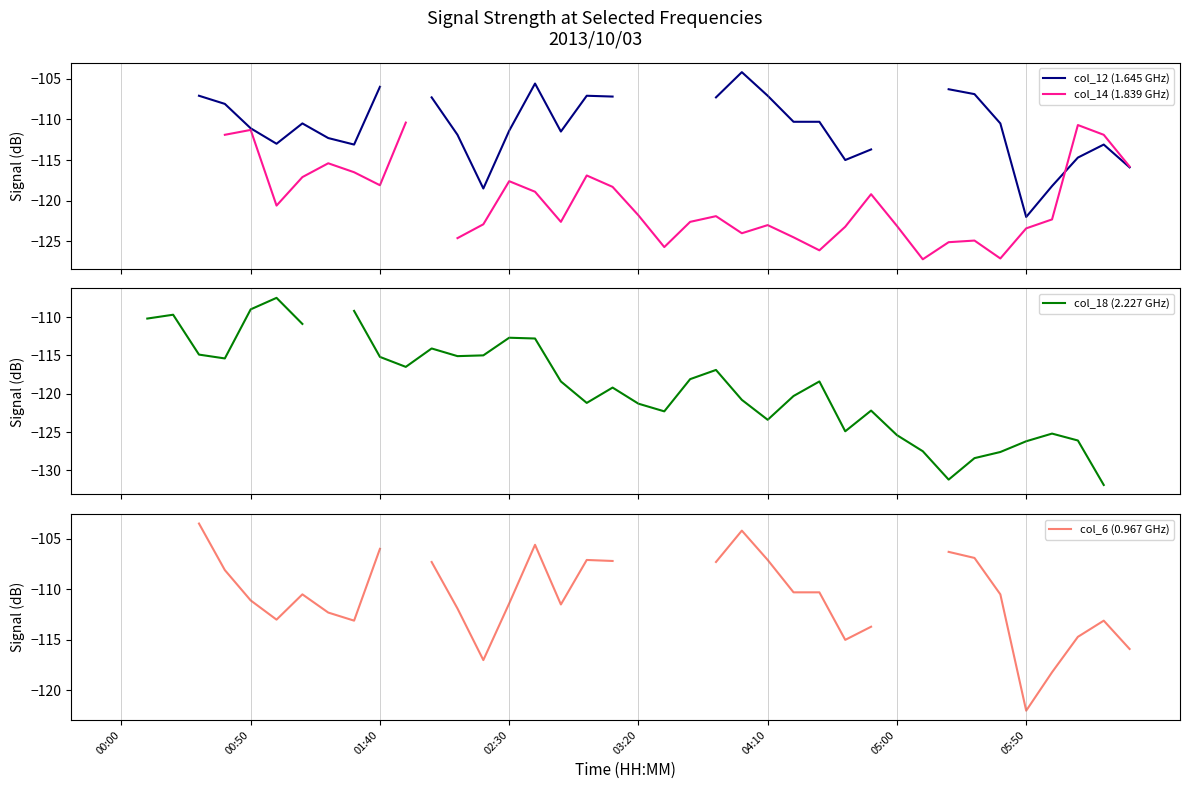

What is the value of the col_6 (0.967 GHz) point at the 18th from the left?

-111.5